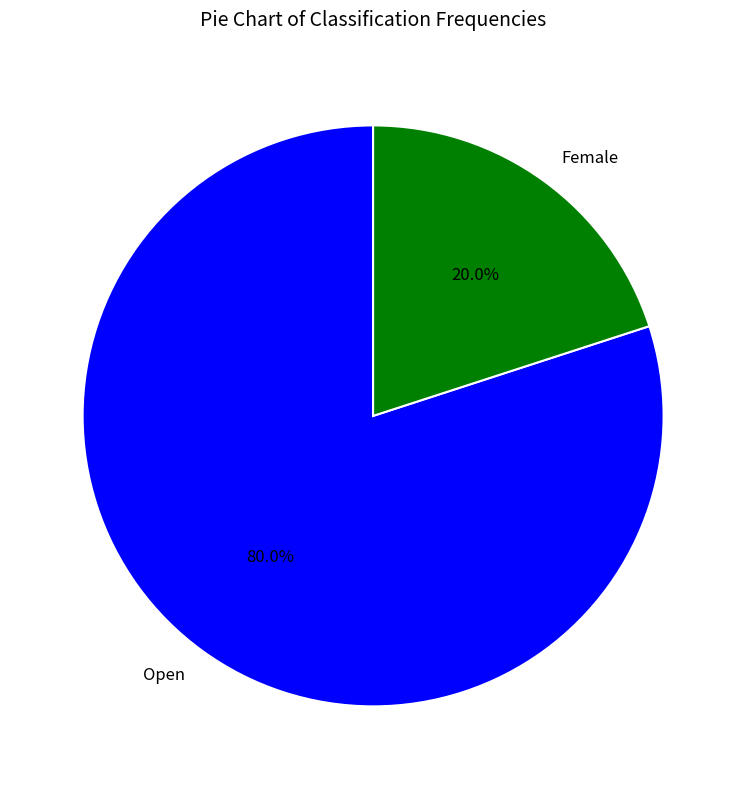

True or false: Female accounts for 14% of the total.

False